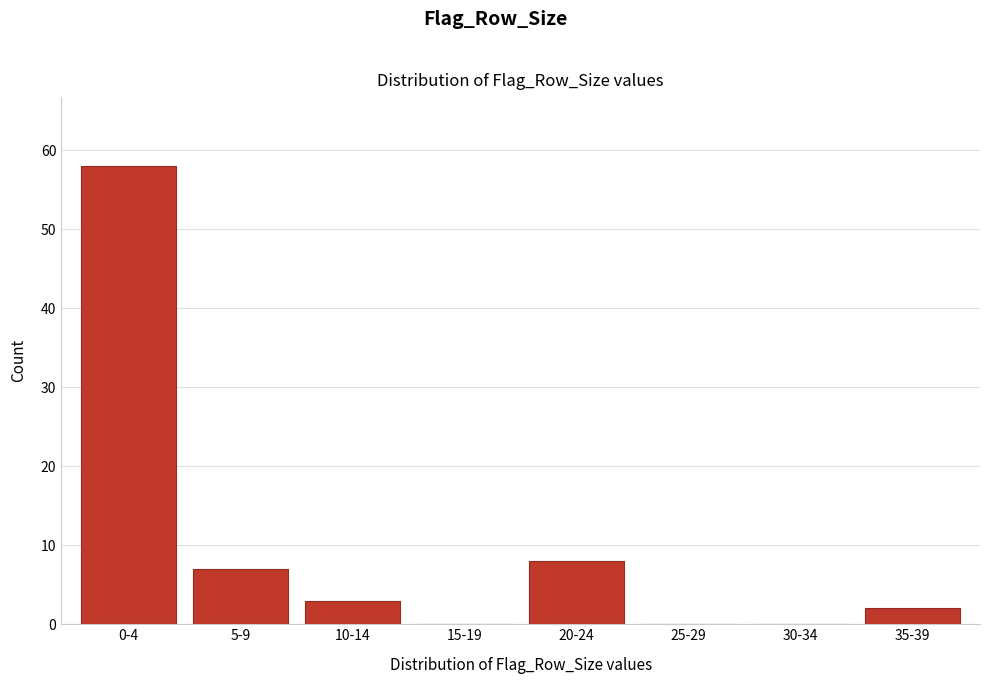

Reading right to left, list all the values displayed in this chart.

35-39=2	30-34=0	25-29=0	20-24=8	15-19=0	10-14=3	5-9=7	0-4=58